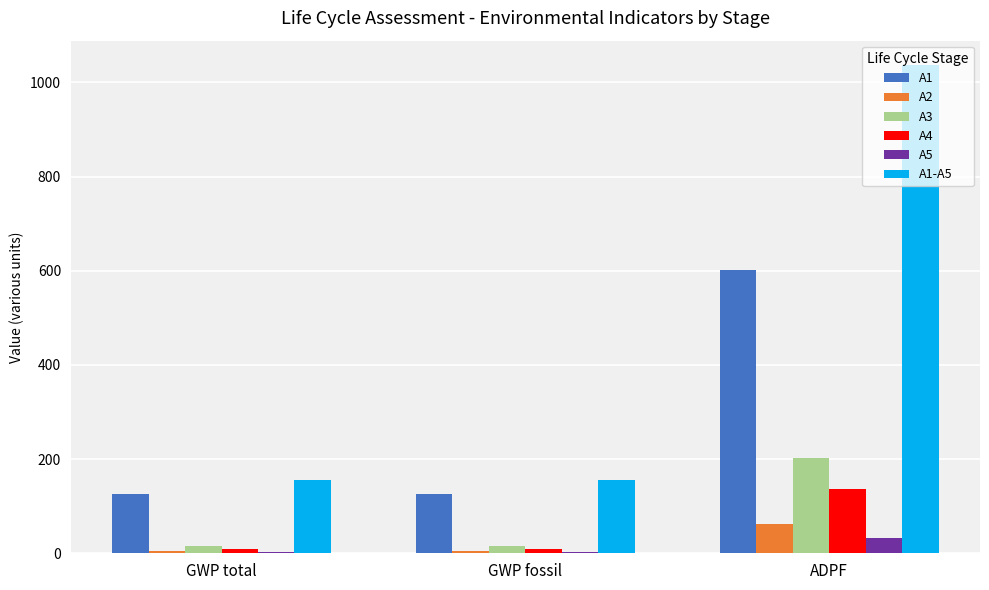

What is the highest value of the A3 series?

202.0